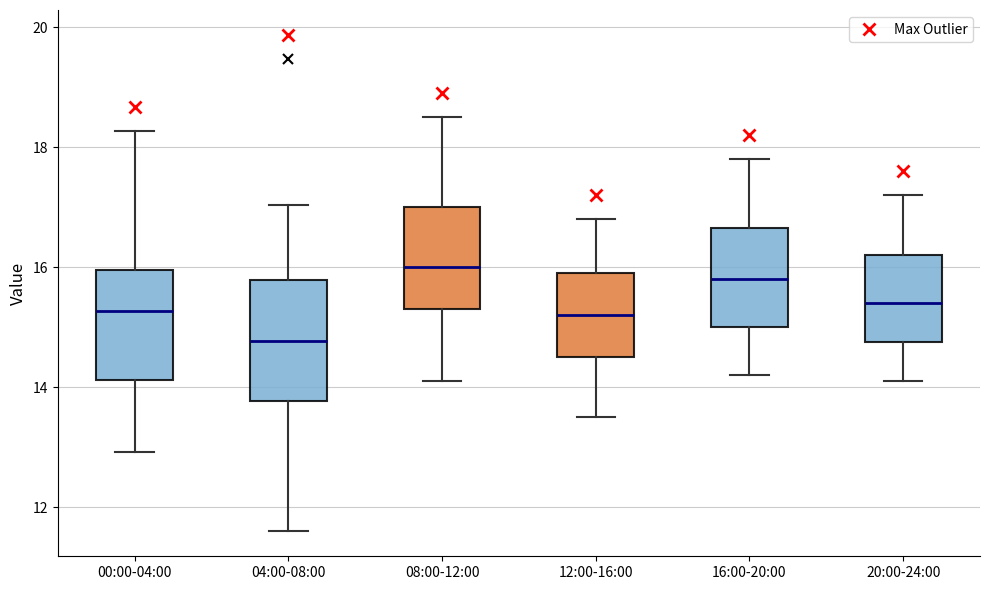

Reading left to right, read every box against the y-axis: the position of its median line, the range the box covers, and the ends of its whiskers. The values are not printed on the chart, so give them approximately, as read against the axis.

00:00-04:00: median 15.2, box 14.2 to 16.0, whiskers 13.0 to 18.2
04:00-08:00: median 14.8, box 13.8 to 15.8, whiskers 11.6 to 17.0
08:00-12:00: median 16.0, box 15.4 to 17.0, whiskers 14.2 to 18.6
12:00-16:00: median 15.2, box 14.6 to 16.0, whiskers 13.6 to 16.8
16:00-20:00: median 15.8, box 15.0 to 16.6, whiskers 14.2 to 17.8
20:00-24:00: median 15.4, box 14.8 to 16.2, whiskers 14.2 to 17.2